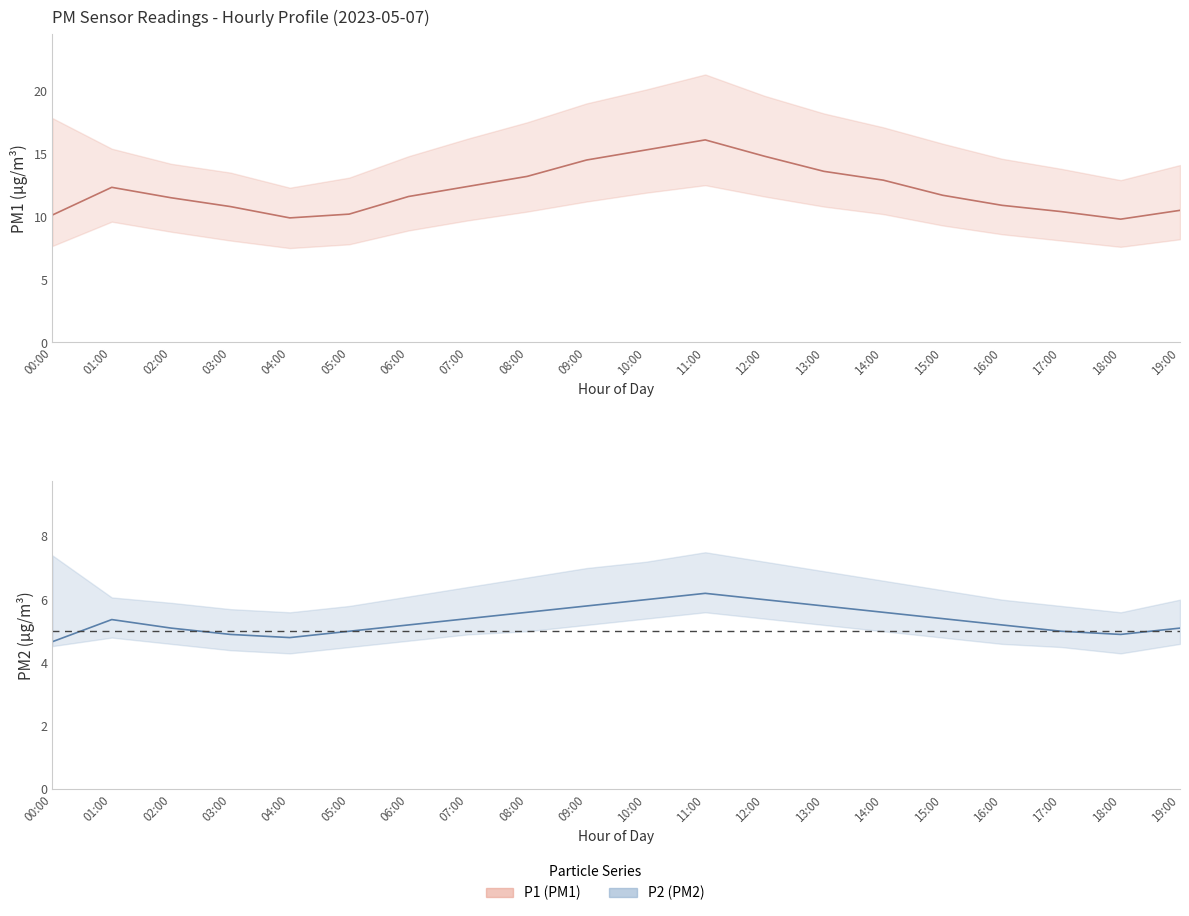

Count the number of data series in this chart.

2